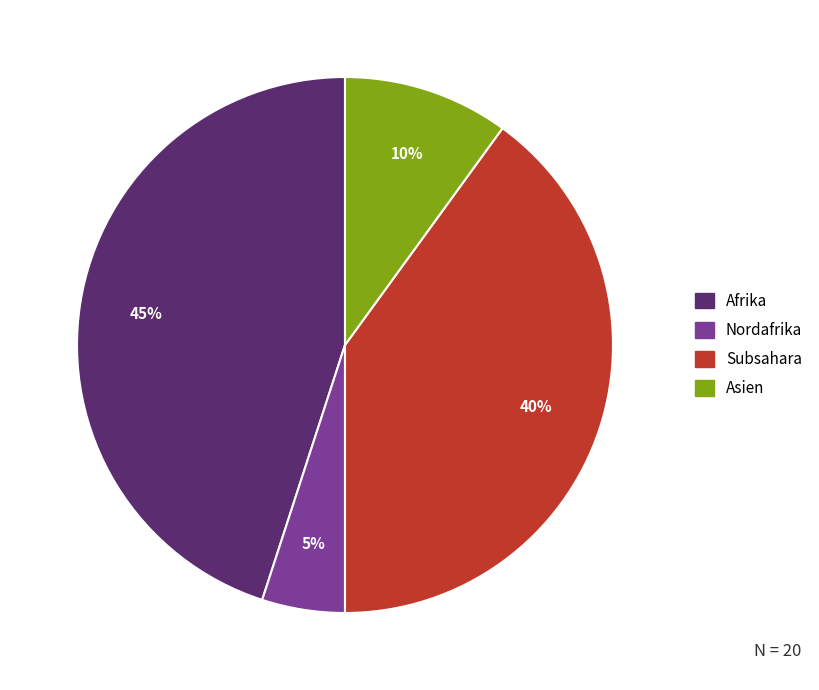

To the nearest percent, what is the average slice percentage?

25%